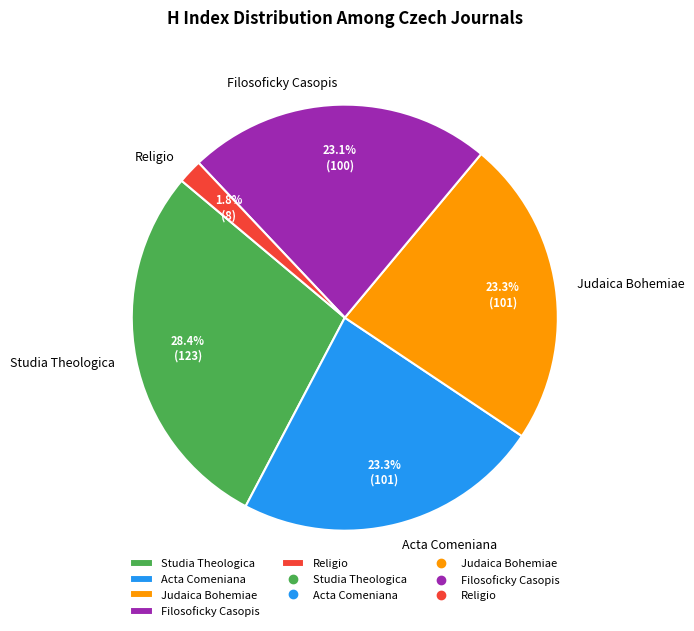

Does any single category account for the majority?

No